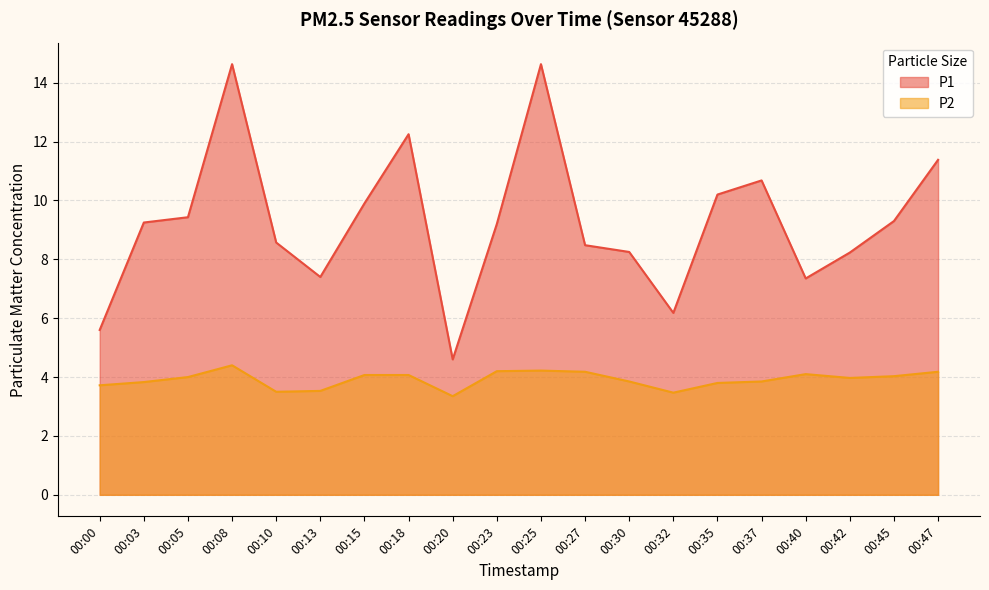

Reading left to right, list all the values displayed in this chart.

P1: 00:00=5.6	00:03=9.2	00:05=9.4	00:08=14.6	00:10=8.6	00:13=7.4	00:15=9.9	00:18=12.2	00:20=4.6	00:23=9.2	00:25=14.6	00:27=8.5	00:30=8.2	00:32=6.2	00:35=10.2	00:37=10.7	00:40=7.3	00:42=8.2	00:45=9.3	00:47=11.4
P2: 00:00=3.7	00:03=3.8	00:05=4.0	00:08=4.4	00:10=3.5	00:13=3.5	00:15=4.1	00:18=4.1	00:20=3.4	00:23=4.2	00:25=4.2	00:27=4.2	00:30=3.9	00:32=3.5	00:35=3.8	00:37=3.9	00:40=4.1	00:42=4.0	00:45=4.0	00:47=4.2